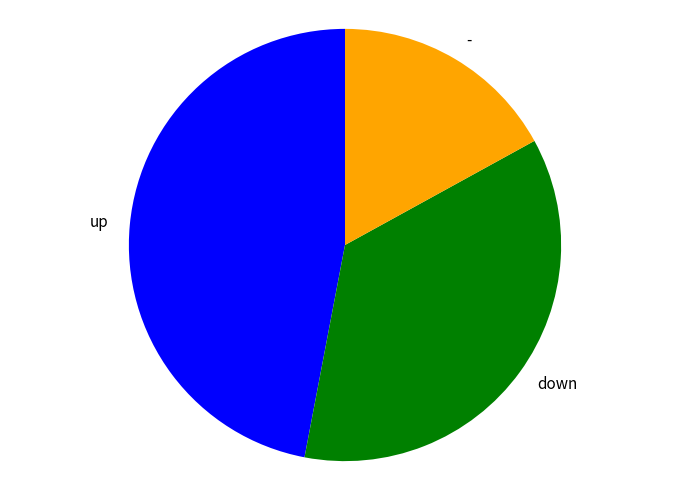

Between - and up, which is larger?

up